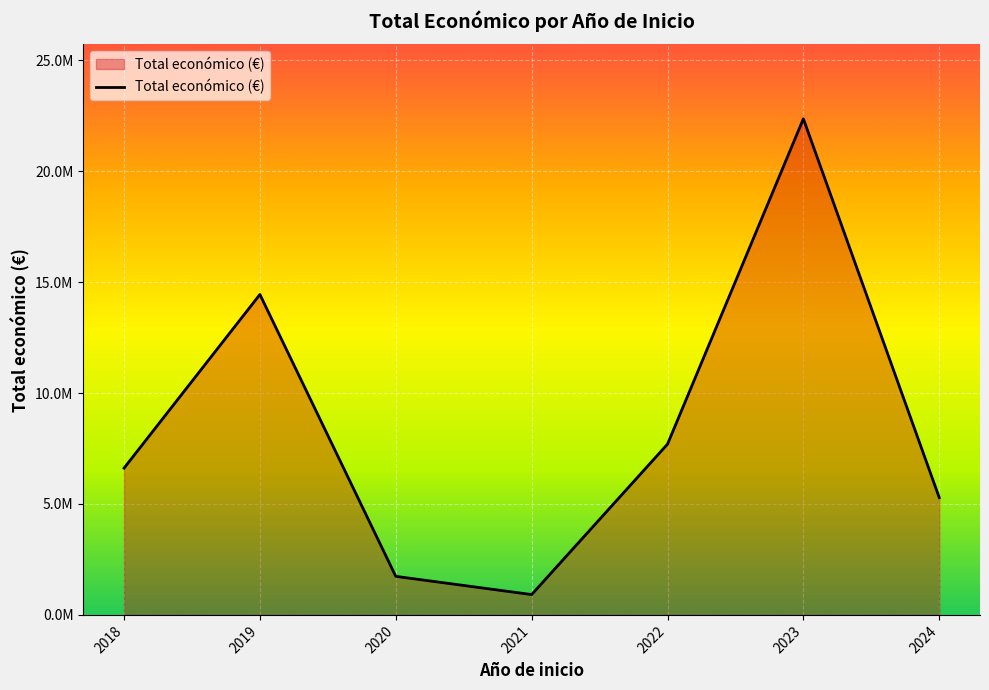

Does the chart display data point markers on the line(s)?

No